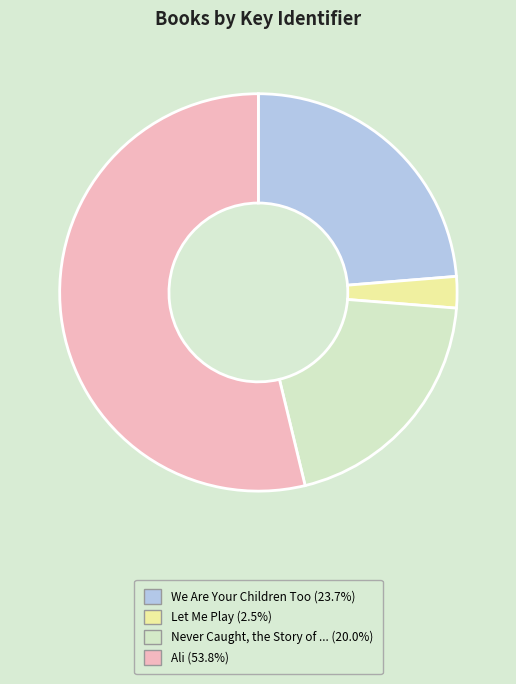

Is there any slice that represents more than half of the pie?

Yes